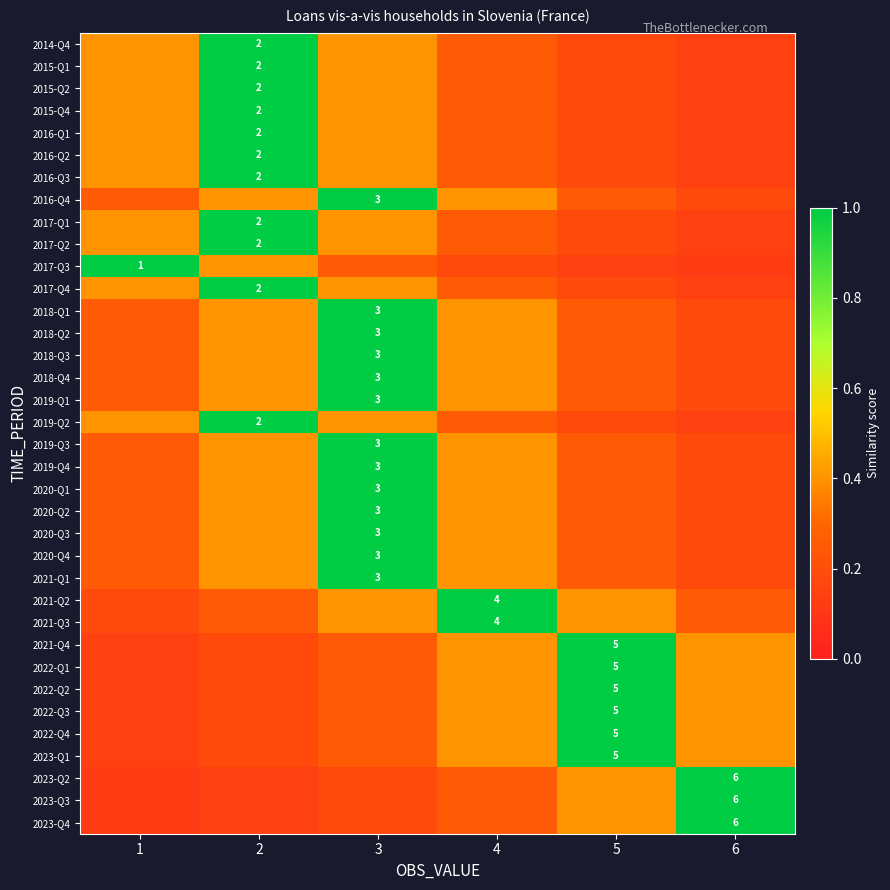

What is the difference between the maximum and minimum values in the 2023-Q4 series?

0.9